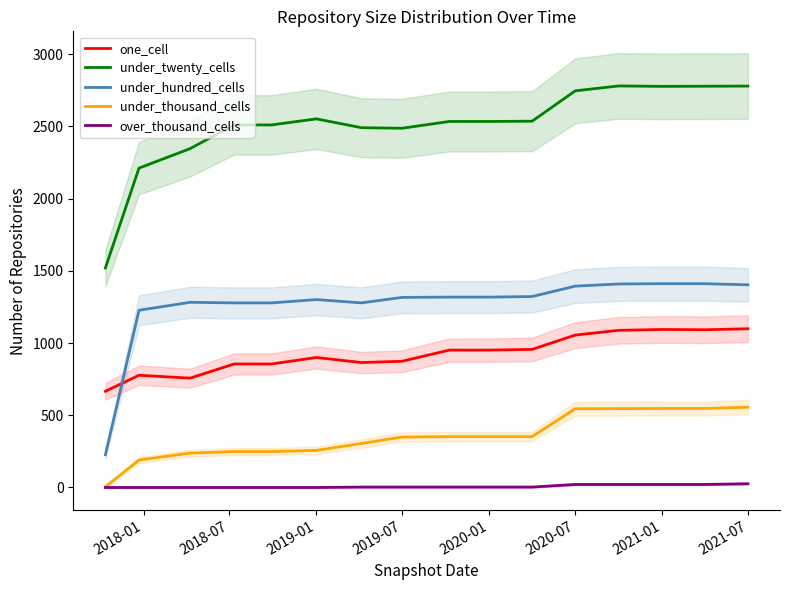

How many categories are shown in the chart?

16